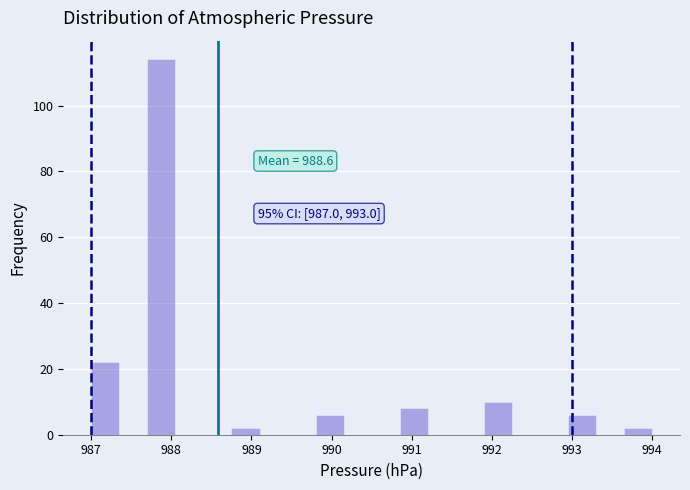

Around what value on the x-axis is the tallest bar? Give the approximate position of its centre, as read against the axis.

987.9